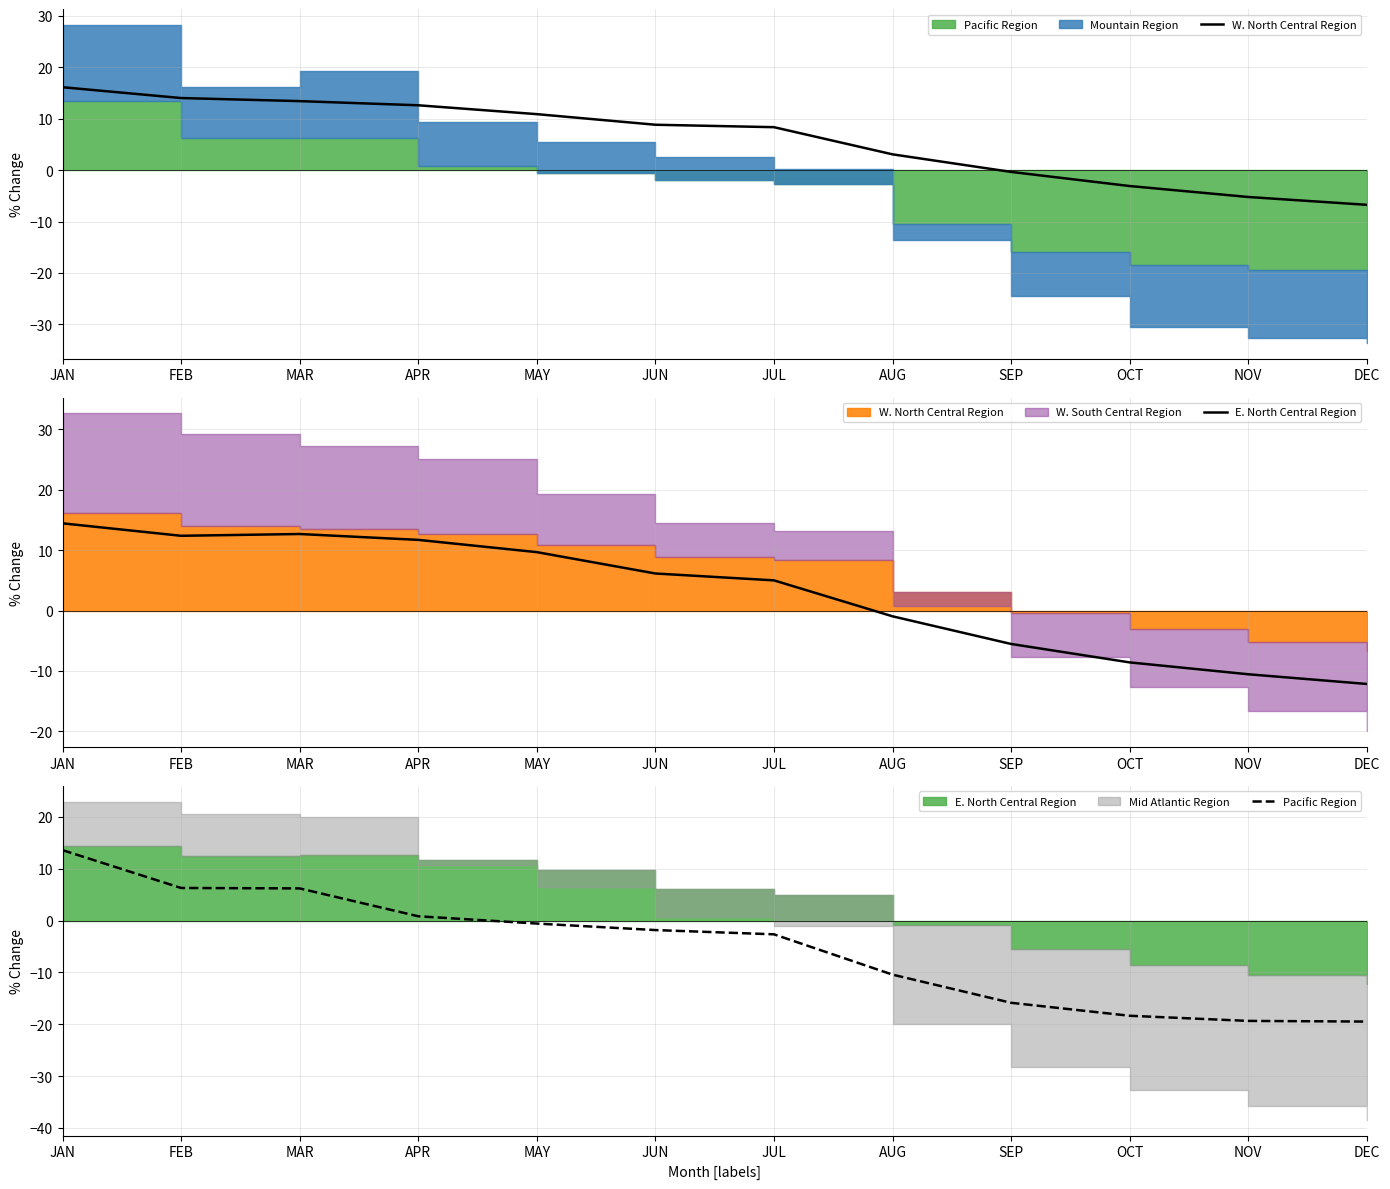

The Pacific Region series shows -15.9 at SEP. True or false?

True